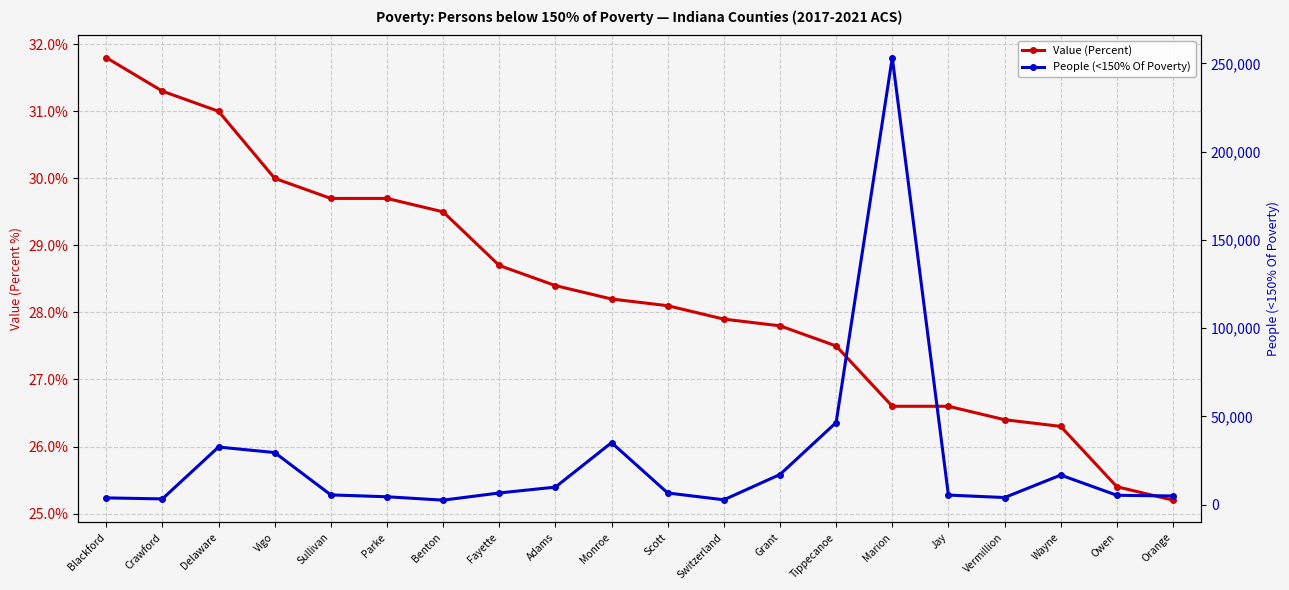

True or false: People (<150% Of Poverty) and Value (Percent) intersect in this chart.

False